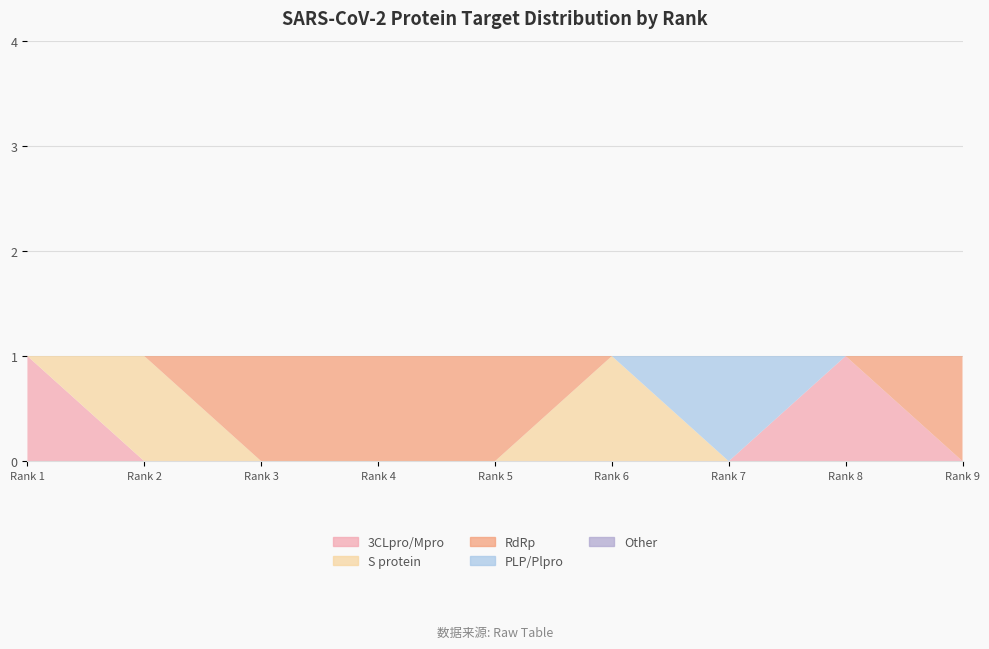

Reading left to right, list all the values displayed in this chart.

3CLpro/Mpro: 1	0	0	0	0	0	0	1	0
S protein: 0	1	0	0	0	1	0	0	0
RdRp: 0	0	1	1	1	0	0	0	1
PLP/Plpro: 0	0	0	0	0	0	1	0	0
Other: 0	0	0	0	0	0	0	0	0